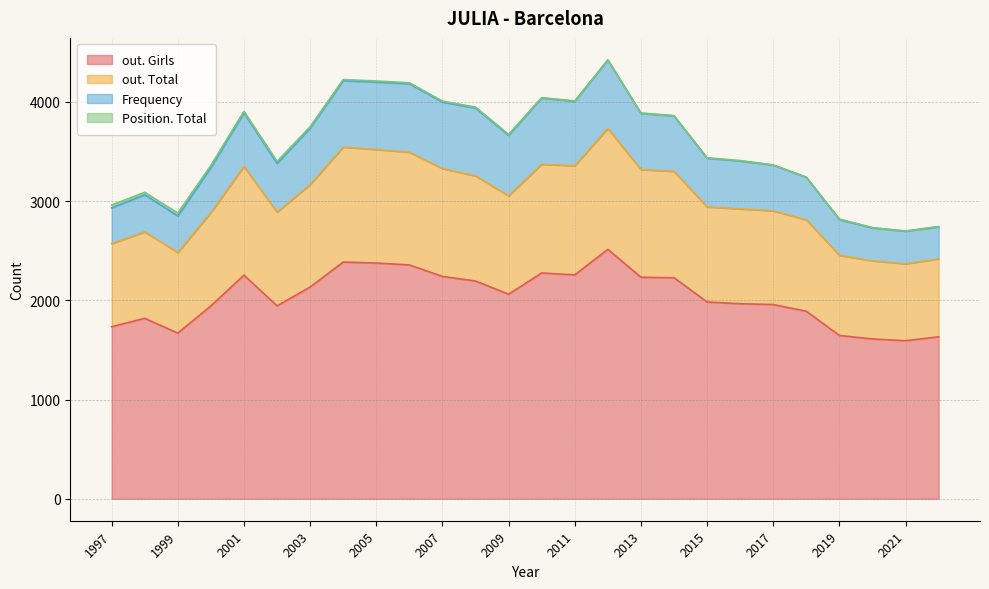

Which series has the widest spread of values?

out. Girls